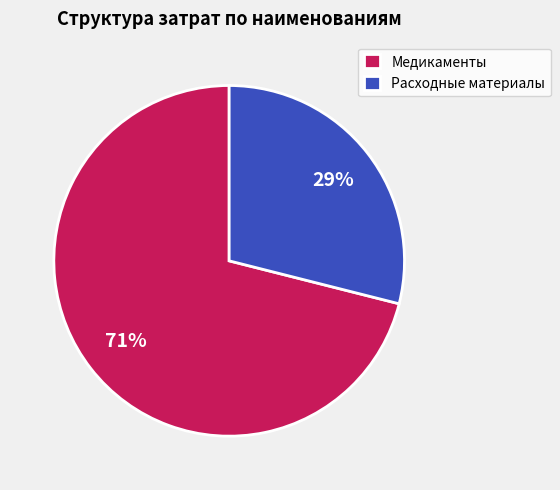

Count the number of slices in the pie.

2